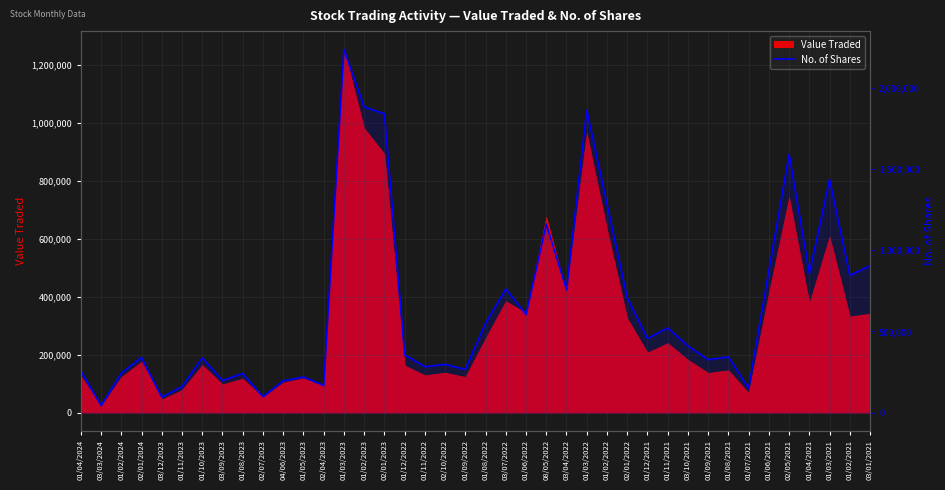

What is the sum of all values?

26160083